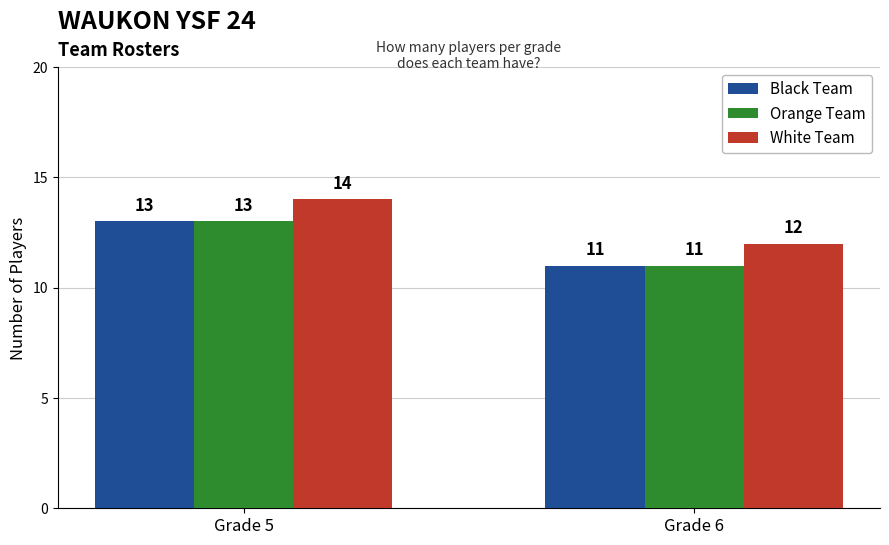

List the labels in order of Orange Team value, largest first.

Grade 5, Grade 6